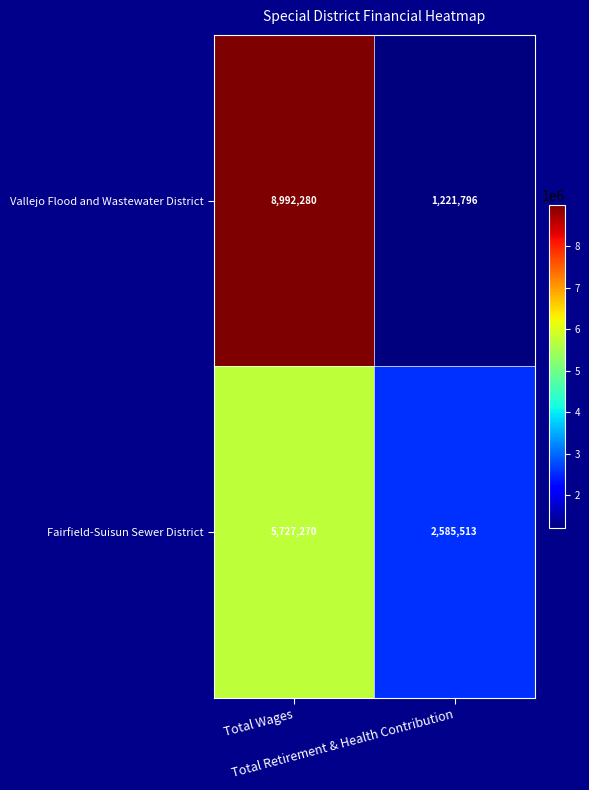

What is the total value across all series at Total Retirement & Health Contribution?

3807309